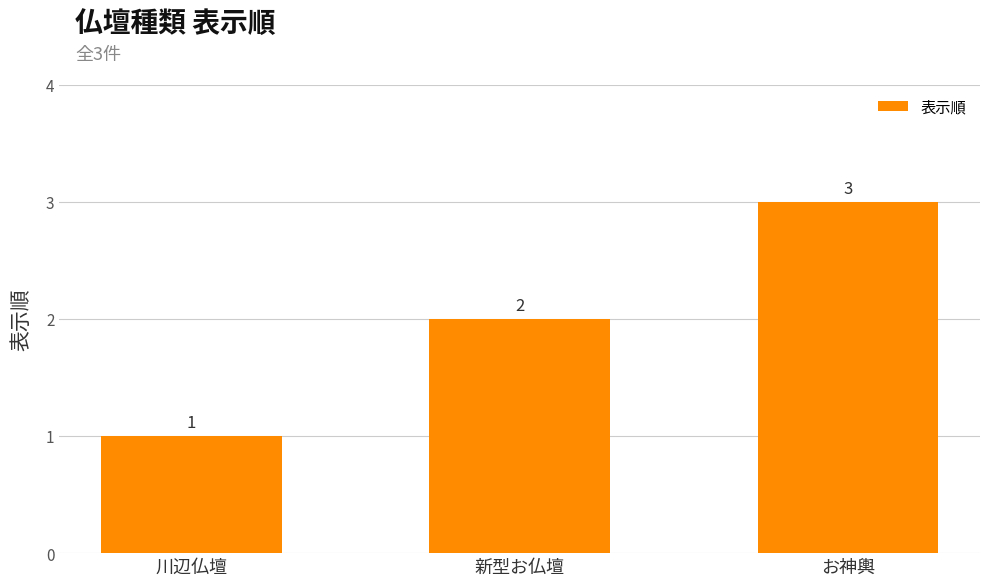

Reading left to right, extract all data points from this chart.

1	2	3